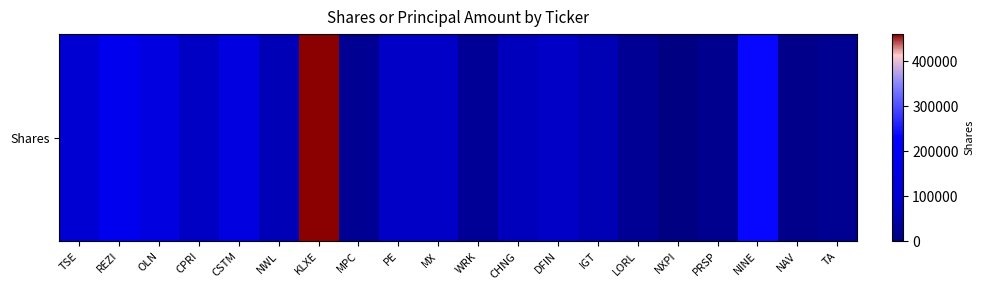

At which label is the value closest to 232075?

NINE